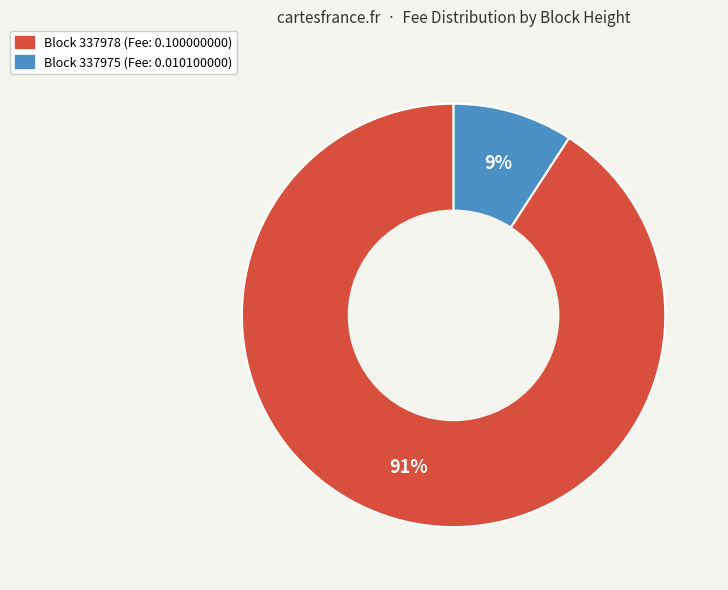

Is there a majority slice in this chart?

Yes